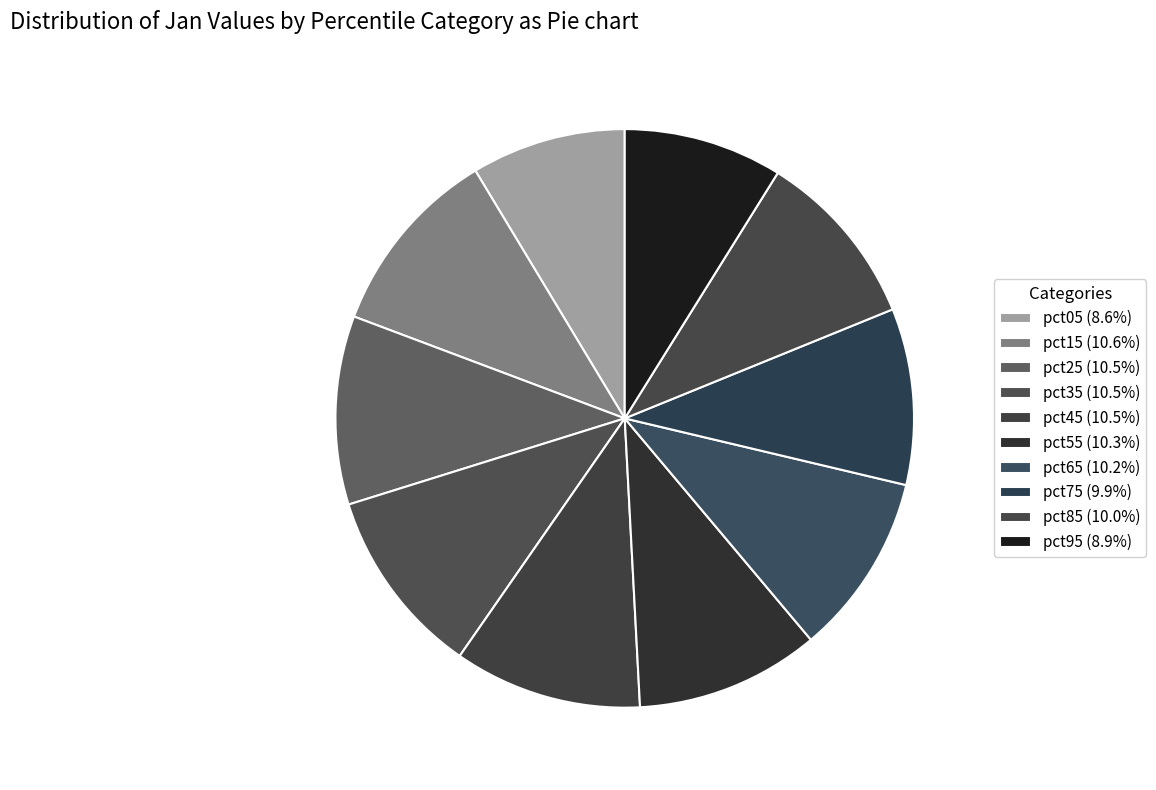

How many segments does this pie chart have?

10